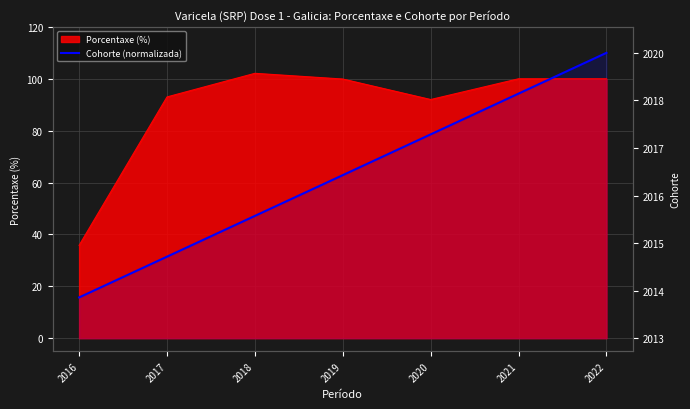

Which category has the lowest value across all series?

2016